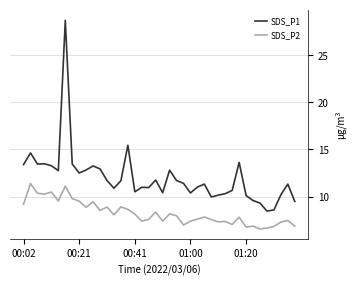

In SDS_P1, how many points are higher than both neighbors (excluding endpoints)?

11